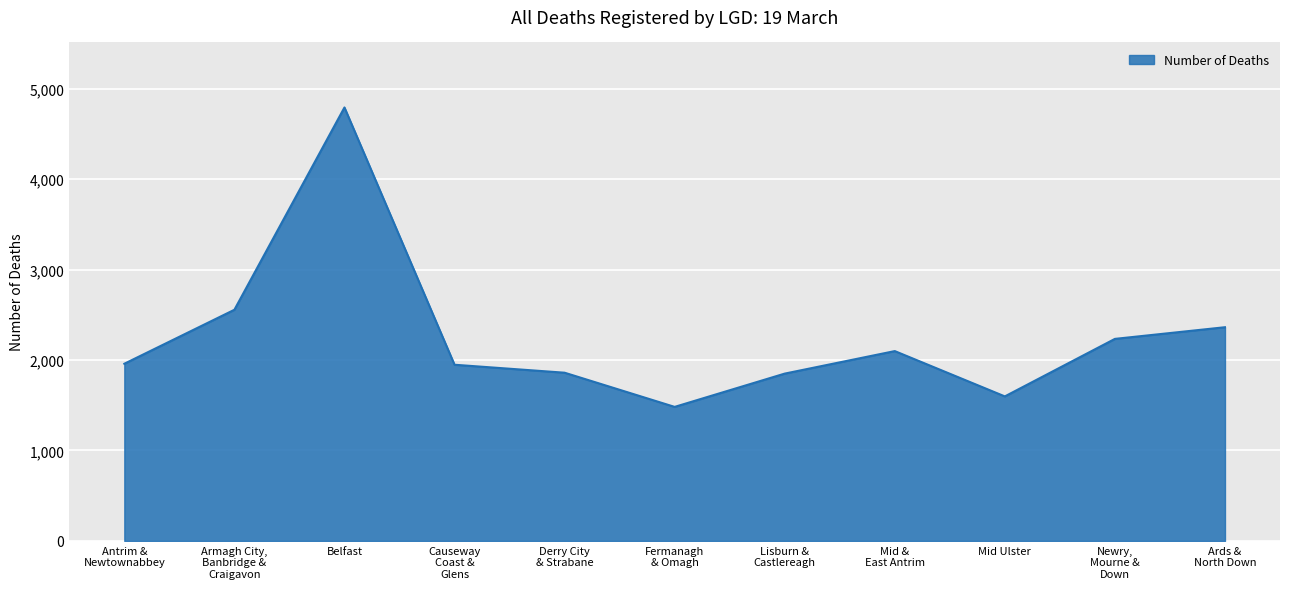

Which label corresponds to the largest value in the chart?

Belfast